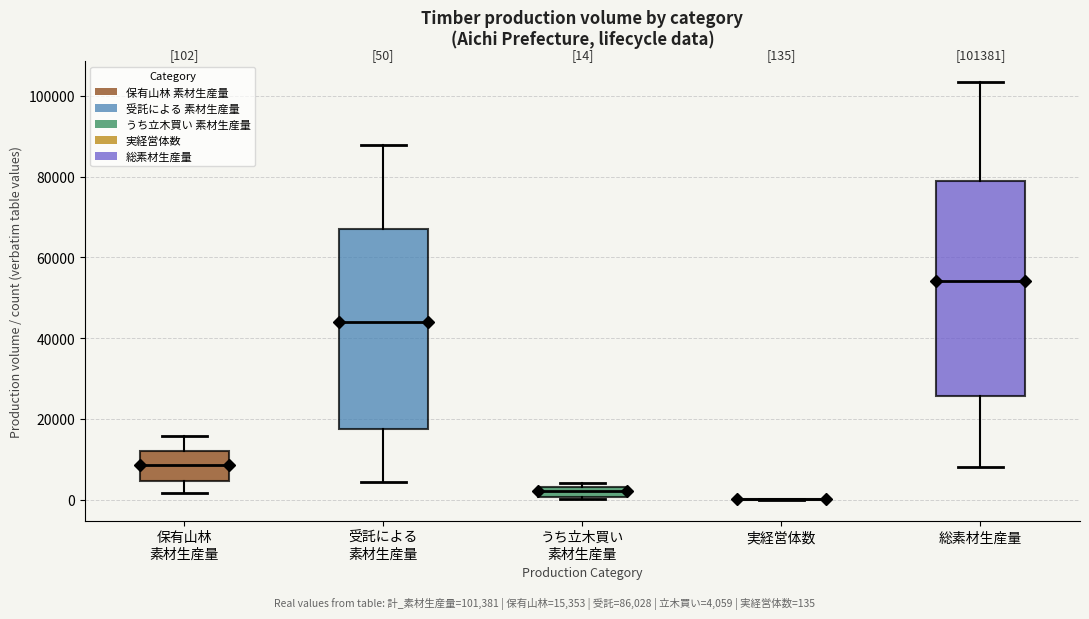

Comparing the boxes themselves (not the whiskers), which one is the tallest?

総素材生産量